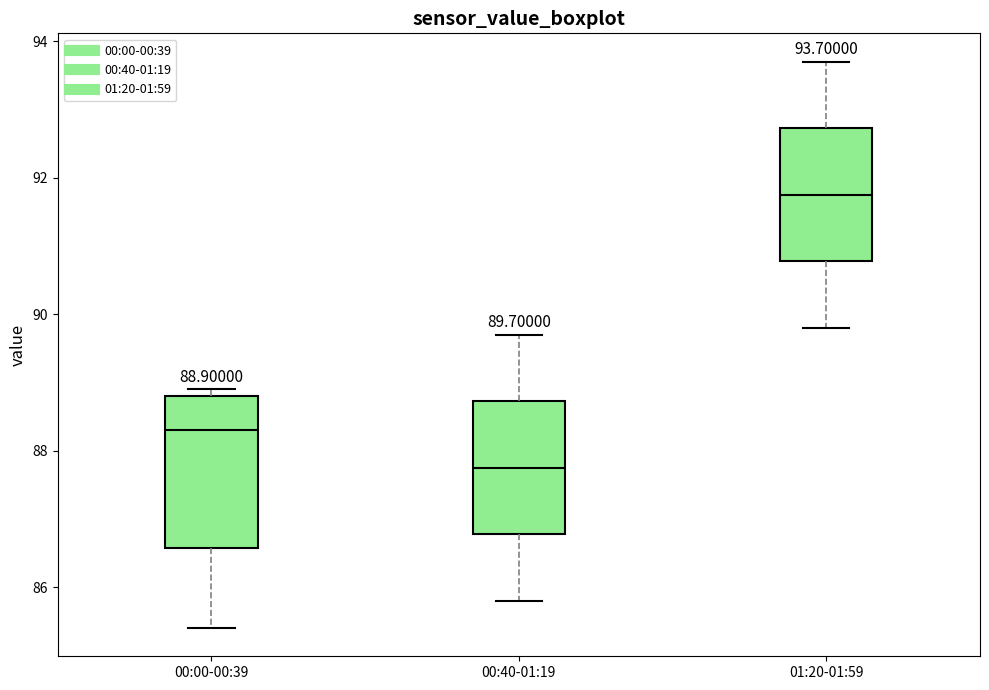

Which box's median line is the highest?

01:20-01:59